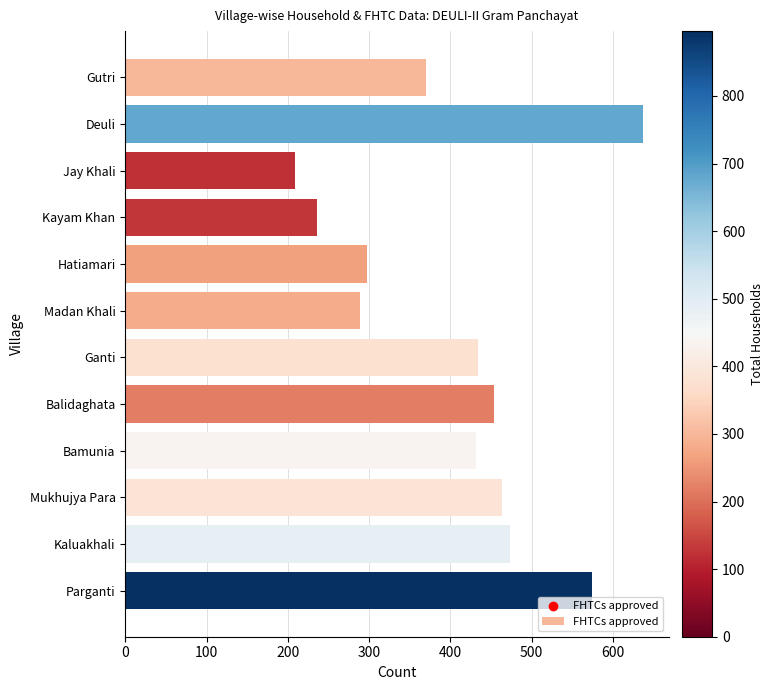

Which has a higher value, Kaluakhali or Parganti?

Parganti